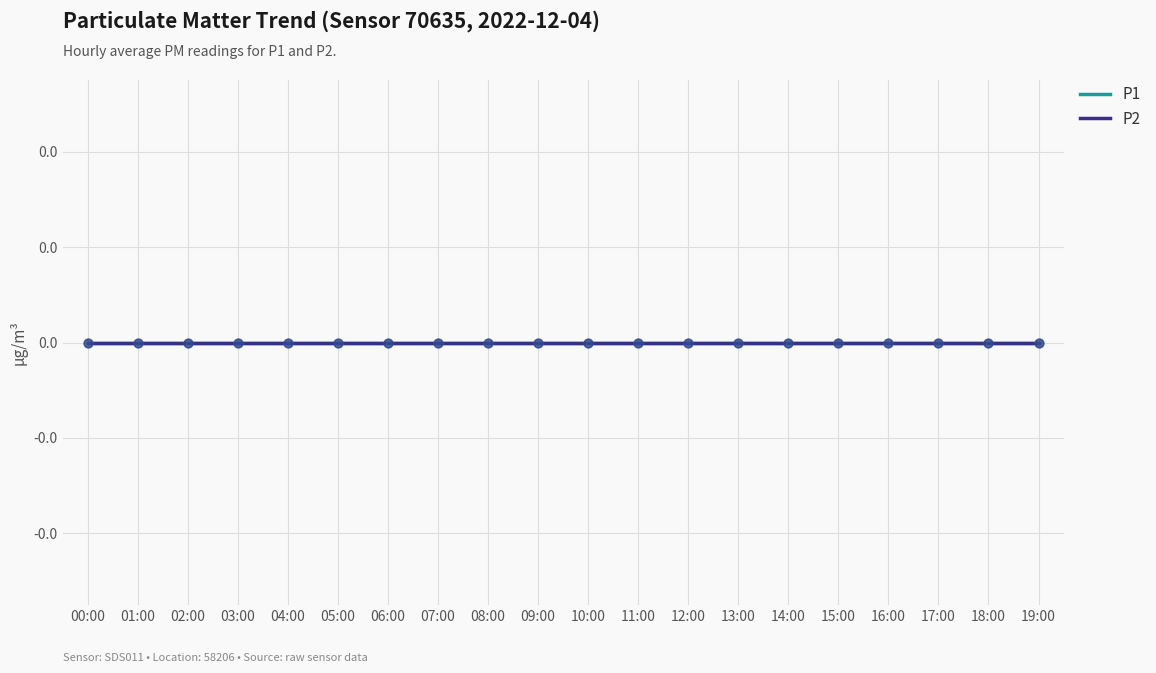

What are all the series names shown in the legend?

P1, P2